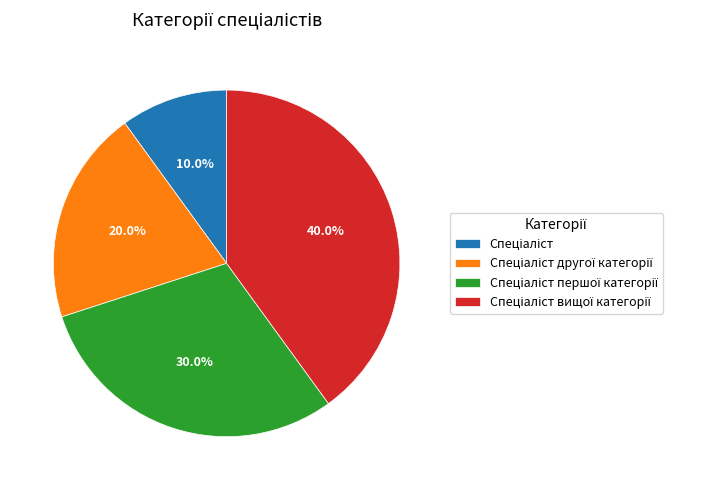

Does any single category account for the majority?

No